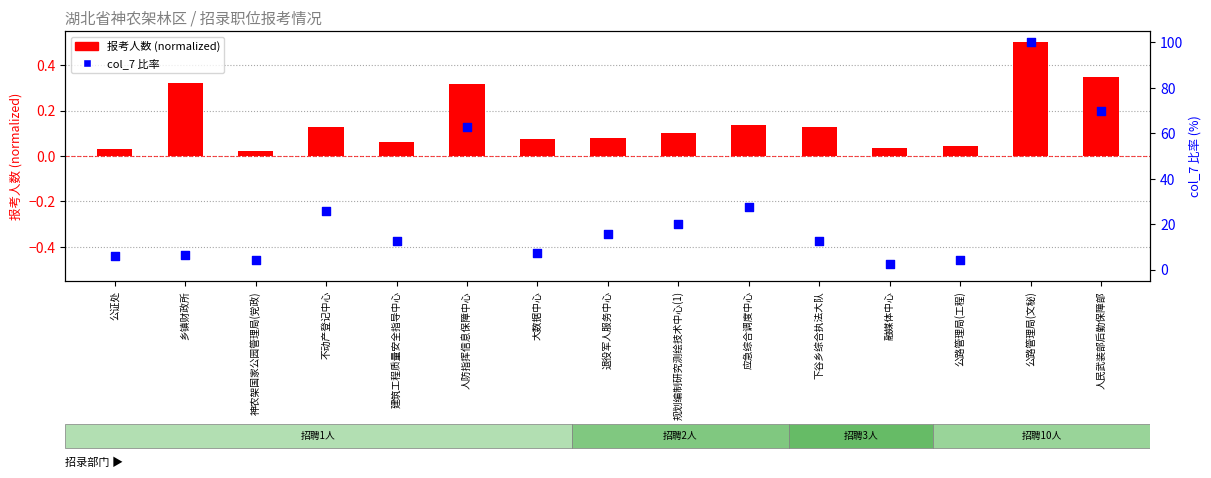

What is the total value across all series at 神农架国家公园管理局(党政)?

4.5